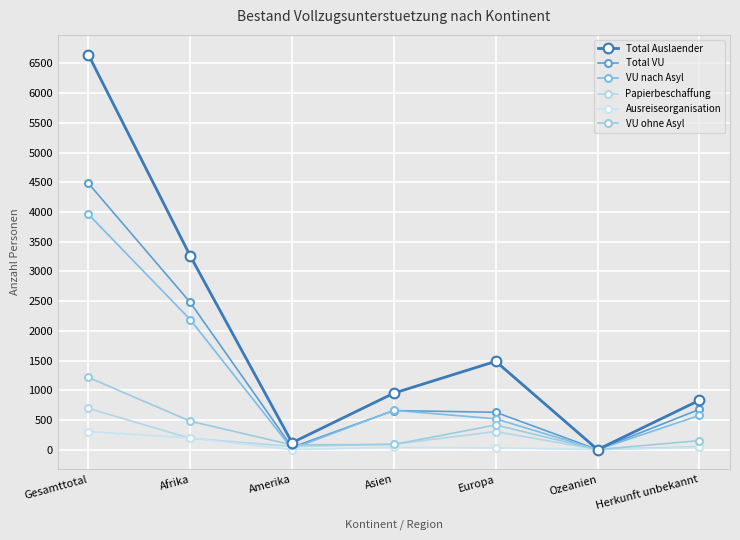

At which label is Ausreiseorganisation closest to 152?

Afrika